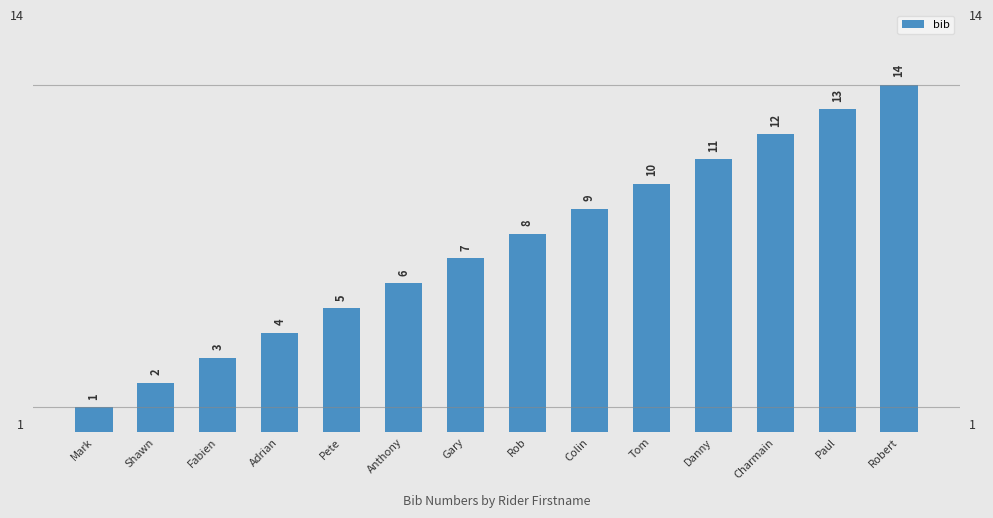

What is the ratio of the value at Adrian to the value at Shawn?

2.0